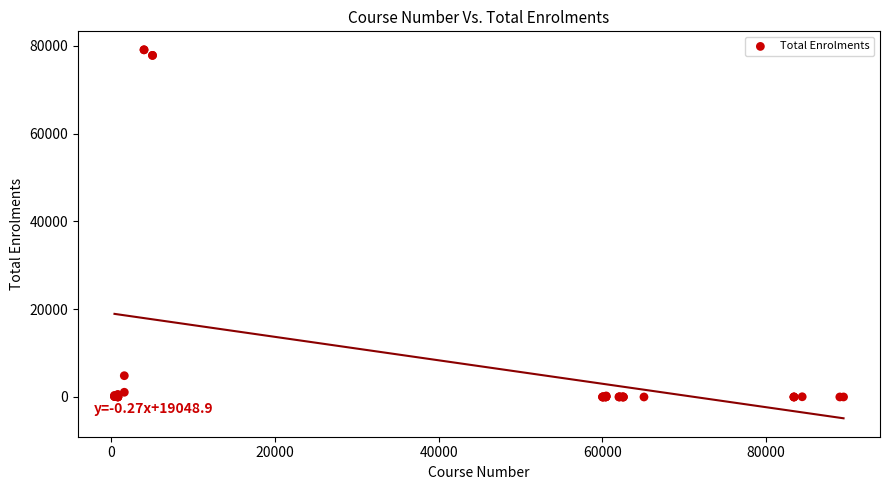

What Y value in the scatter plot is closest to 39562?

4854